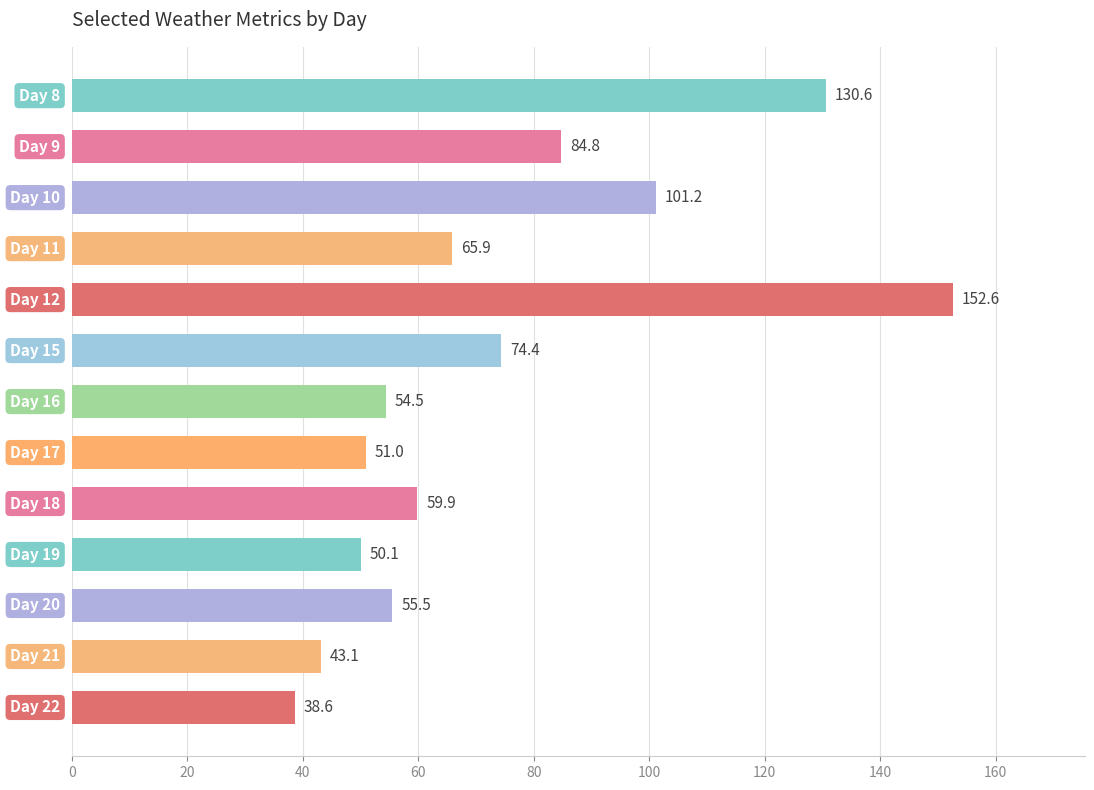

What is the difference between the maximum and second lowest values?

109.5